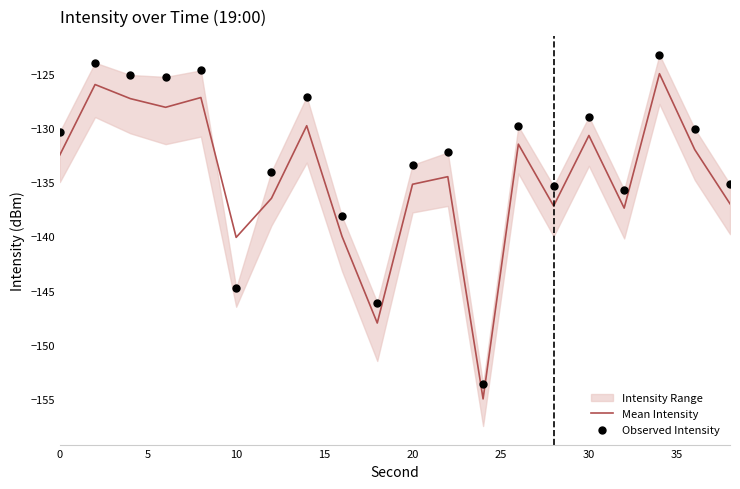

Which series has the largest Y range (max minus min)?

Observed Intensity